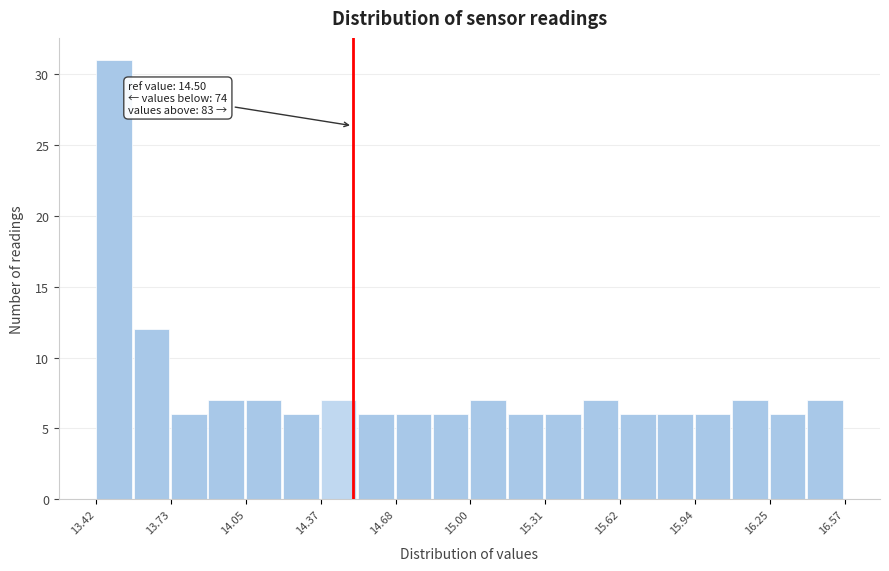

Around what value on the x-axis is the tallest bar? Give the approximate position of its centre, as read against the axis.

13.50